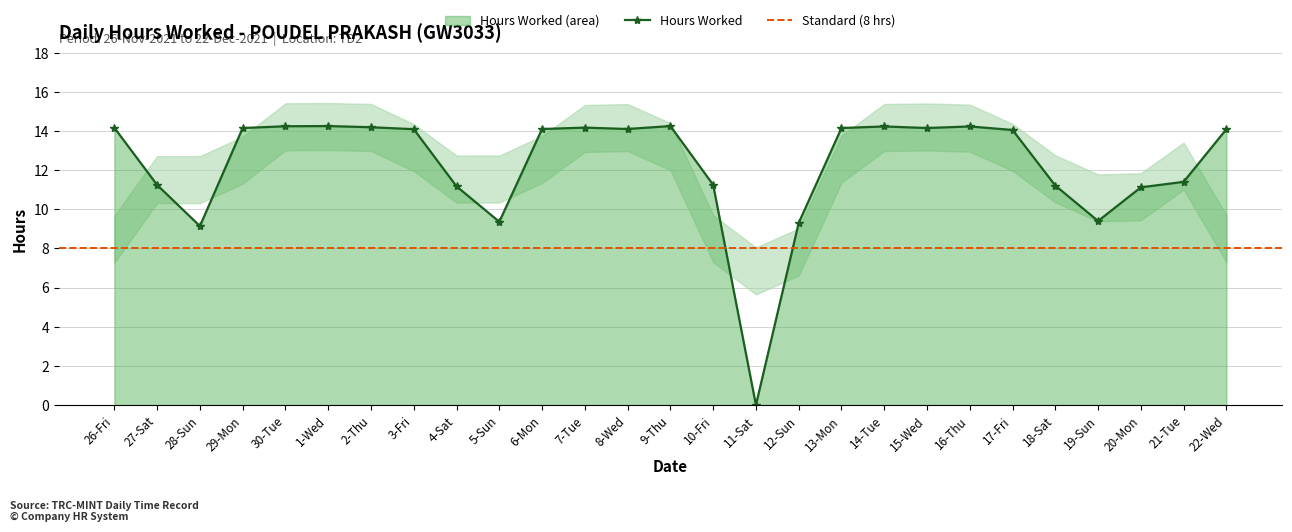

How many values exceed 14?

16